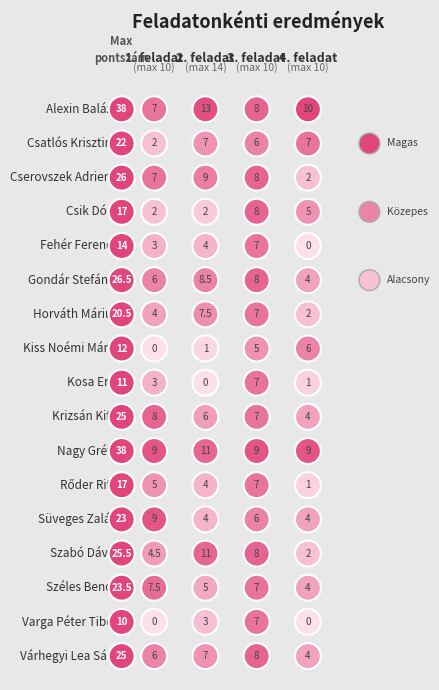

Count the number of data series in this chart.

17